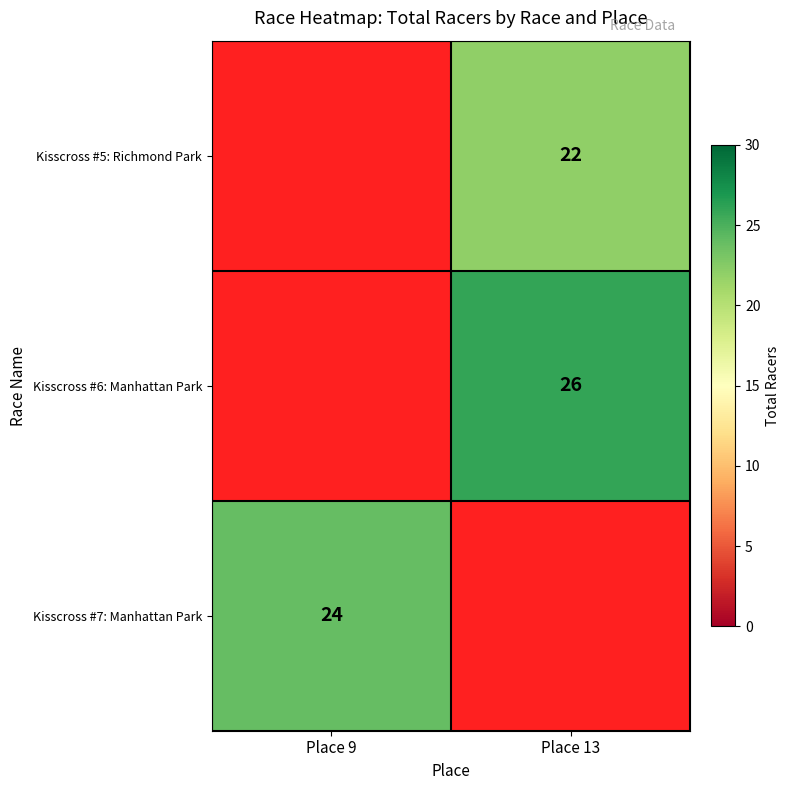

The Kisscross #5: Richmond Park series shows 7 at Place 13. True or false?

False